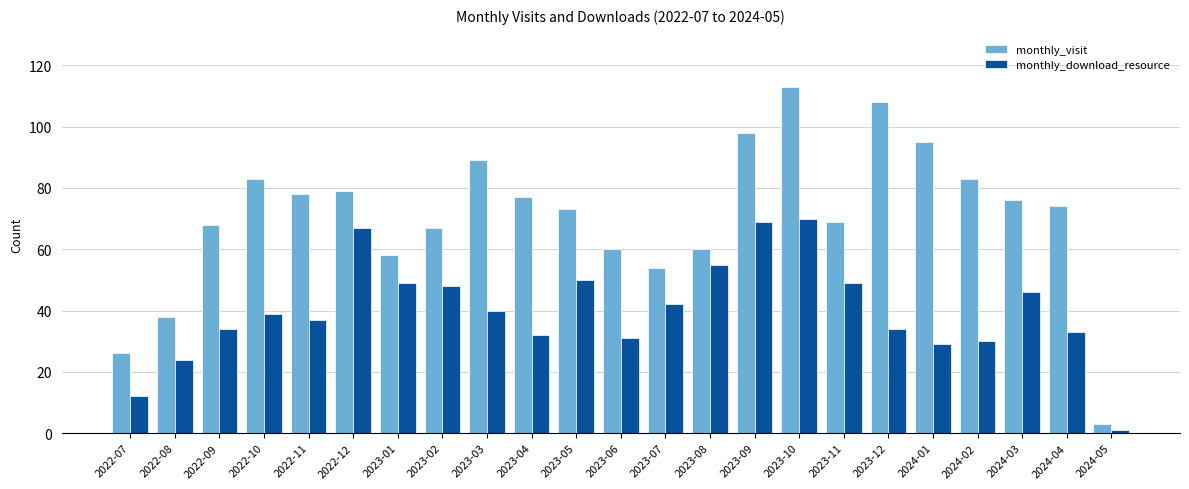

Which series has the largest range (max minus min)?

monthly_visit